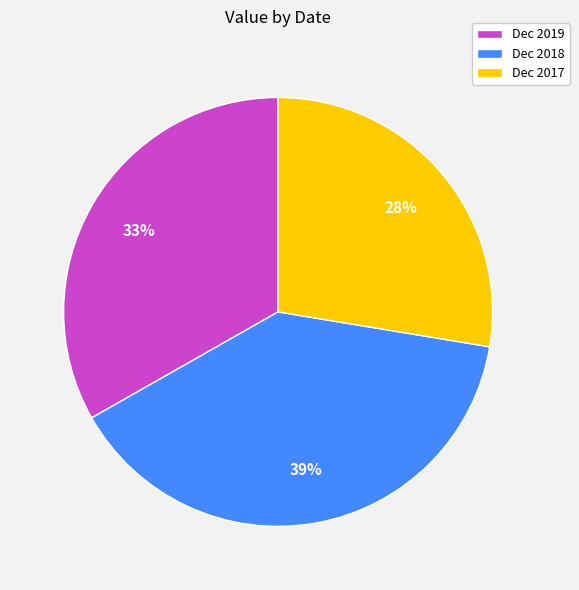

Count the number of slices in the pie.

3